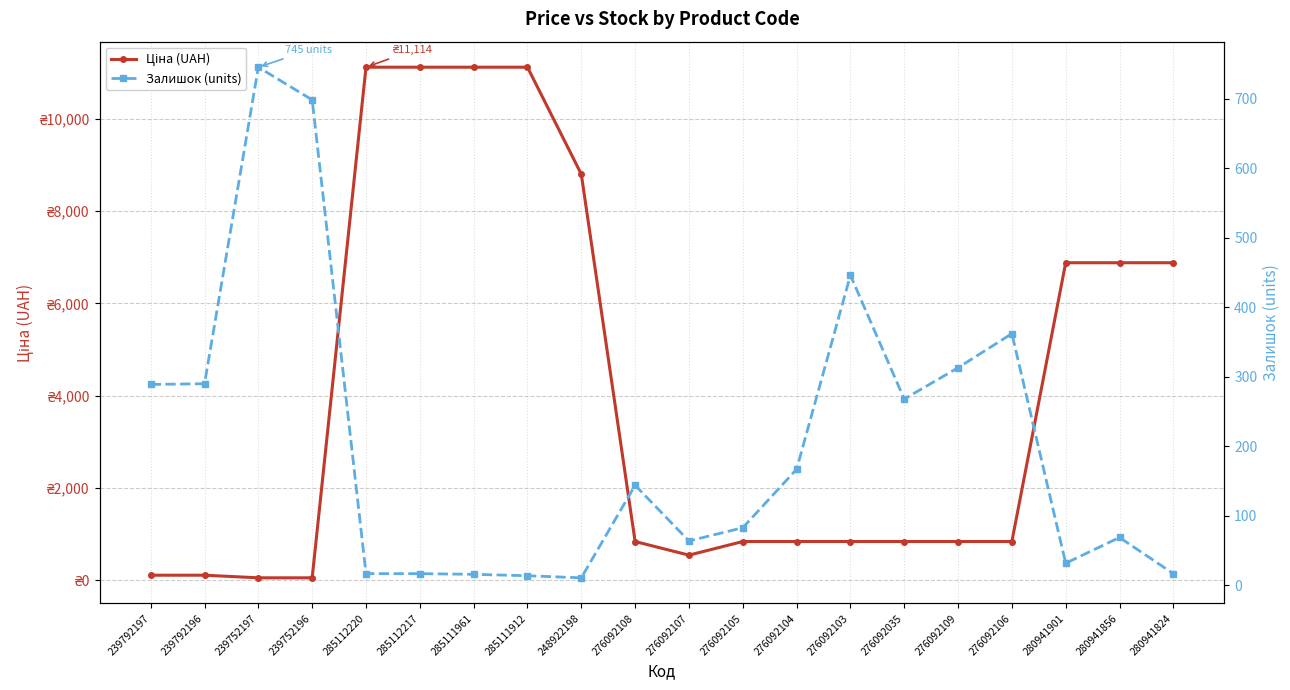

Where does the Залишок (units) series first go above 144?

239792197